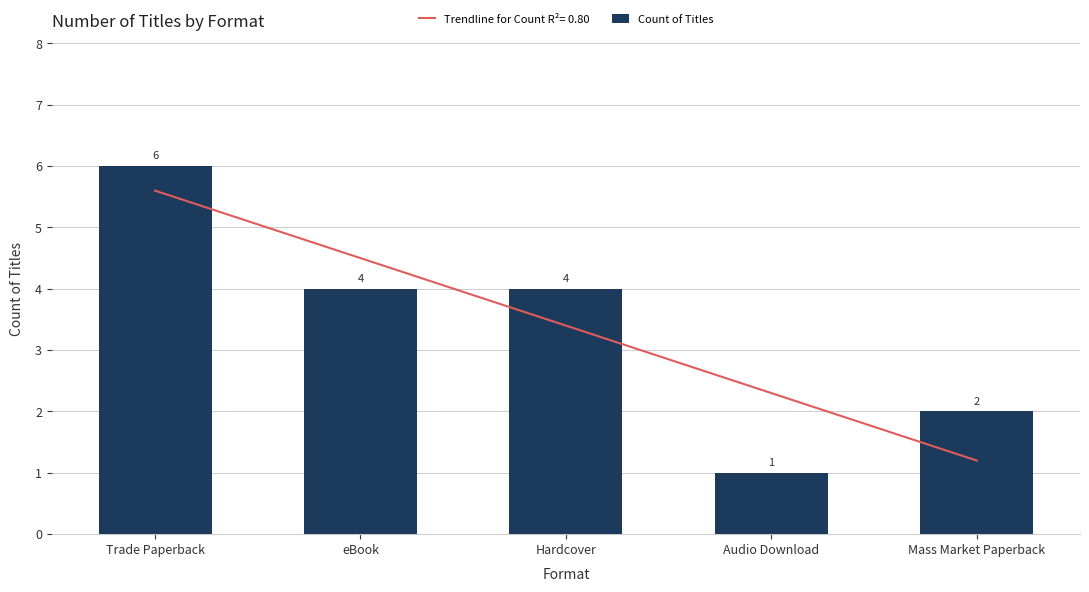

Which label corresponds to the largest value in the chart?

Trade Paperback